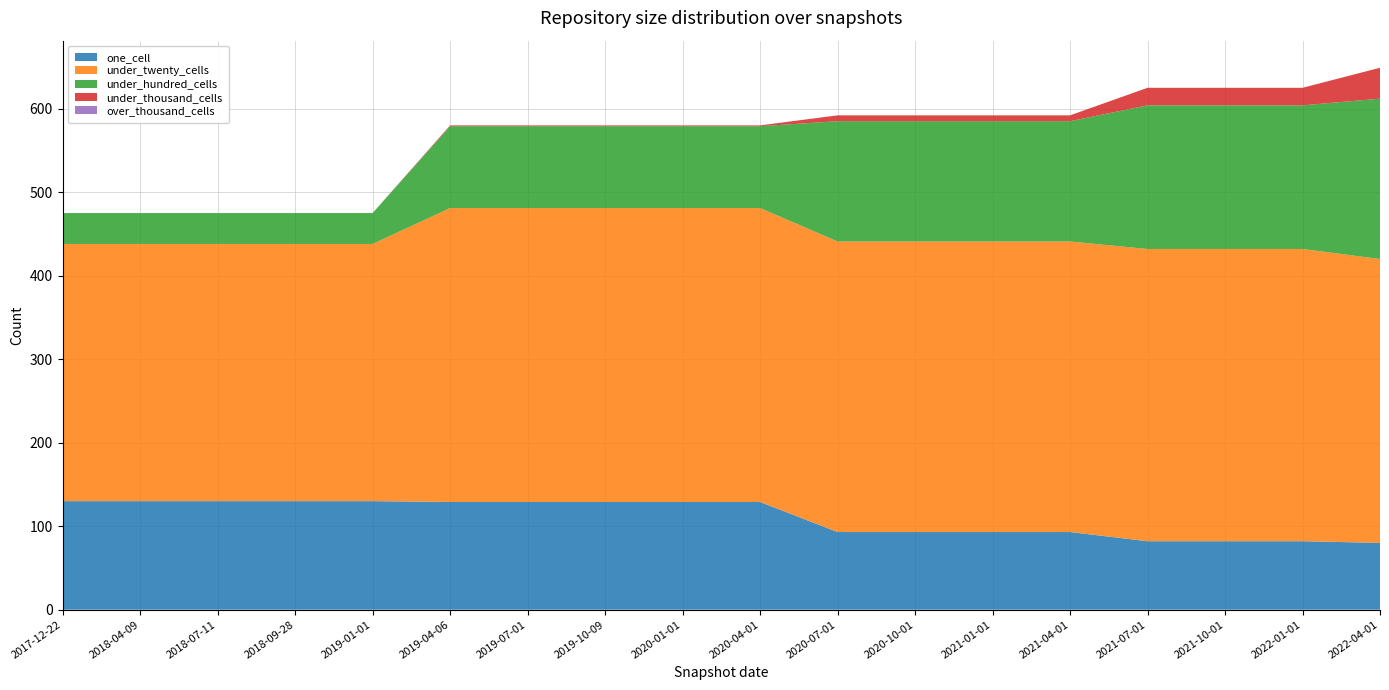

Reading right to left, what are all the values shown in this chart?

one_cell: 2022-04-01=80	2022-01-01=82	2021-10-01=82	2021-07-01=82	2021-04-01=93	2021-01-01=93	2020-10-01=93	2020-07-01=93	2020-04-01=129	2020-01-01=129	2019-10-09=129	2019-07-01=129	2019-04-06=129	2019-01-01=130	2018-09-28=130	2018-07-11=130	2018-04-09=130	2017-12-22=130
under_twenty_cells: 2022-04-01=340	2022-01-01=350	2021-10-01=350	2021-07-01=350	2021-04-01=348	2021-01-01=348	2020-10-01=348	2020-07-01=348	2020-04-01=352	2020-01-01=352	2019-10-09=352	2019-07-01=352	2019-04-06=352	2019-01-01=308	2018-09-28=308	2018-07-11=308	2018-04-09=308	2017-12-22=308
under_hundred_cells: 2022-04-01=192	2022-01-01=172	2021-10-01=172	2021-07-01=172	2021-04-01=144	2021-01-01=144	2020-10-01=144	2020-07-01=144	2020-04-01=98	2020-01-01=98	2019-10-09=98	2019-07-01=98	2019-04-06=98	2019-01-01=37	2018-09-28=37	2018-07-11=37	2018-04-09=37	2017-12-22=37
under_thousand_cells: 2022-04-01=37	2022-01-01=21	2021-10-01=21	2021-07-01=21	2021-04-01=7	2021-01-01=7	2020-10-01=7	2020-07-01=7	2020-04-01=1	2020-01-01=1	2019-10-09=1	2019-07-01=1	2019-04-06=1	2019-01-01=0	2018-09-28=0	2018-07-11=0	2018-04-09=0	2017-12-22=0
over_thousand_cells: 2022-04-01=0	2022-01-01=0	2021-10-01=0	2021-07-01=0	2021-04-01=0	2021-01-01=0	2020-10-01=0	2020-07-01=0	2020-04-01=0	2020-01-01=0	2019-10-09=0	2019-07-01=0	2019-04-06=0	2019-01-01=0	2018-09-28=0	2018-07-11=0	2018-04-09=0	2017-12-22=0